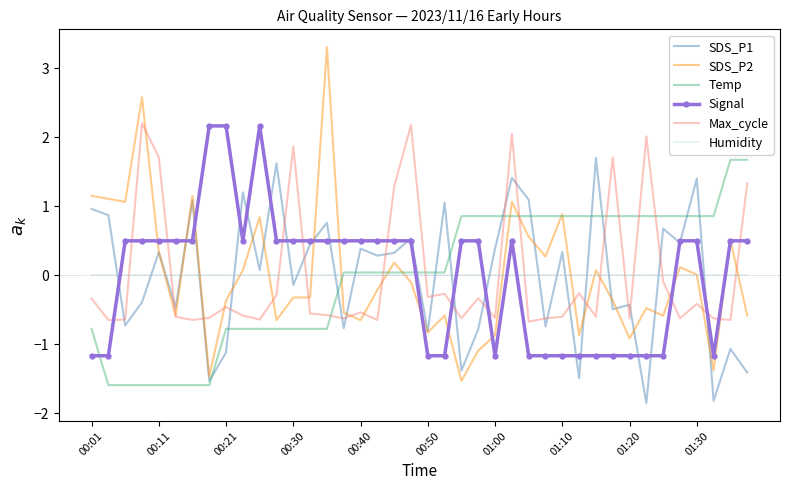

True or false: SDS_P1 and Humidity intersect in this chart.

True